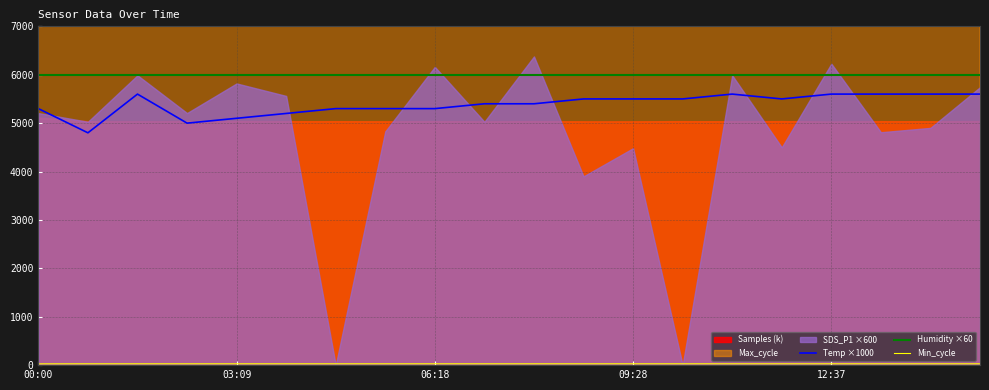

True or false: Temp ×1000 and Humidity ×60 intersect in this chart.

False